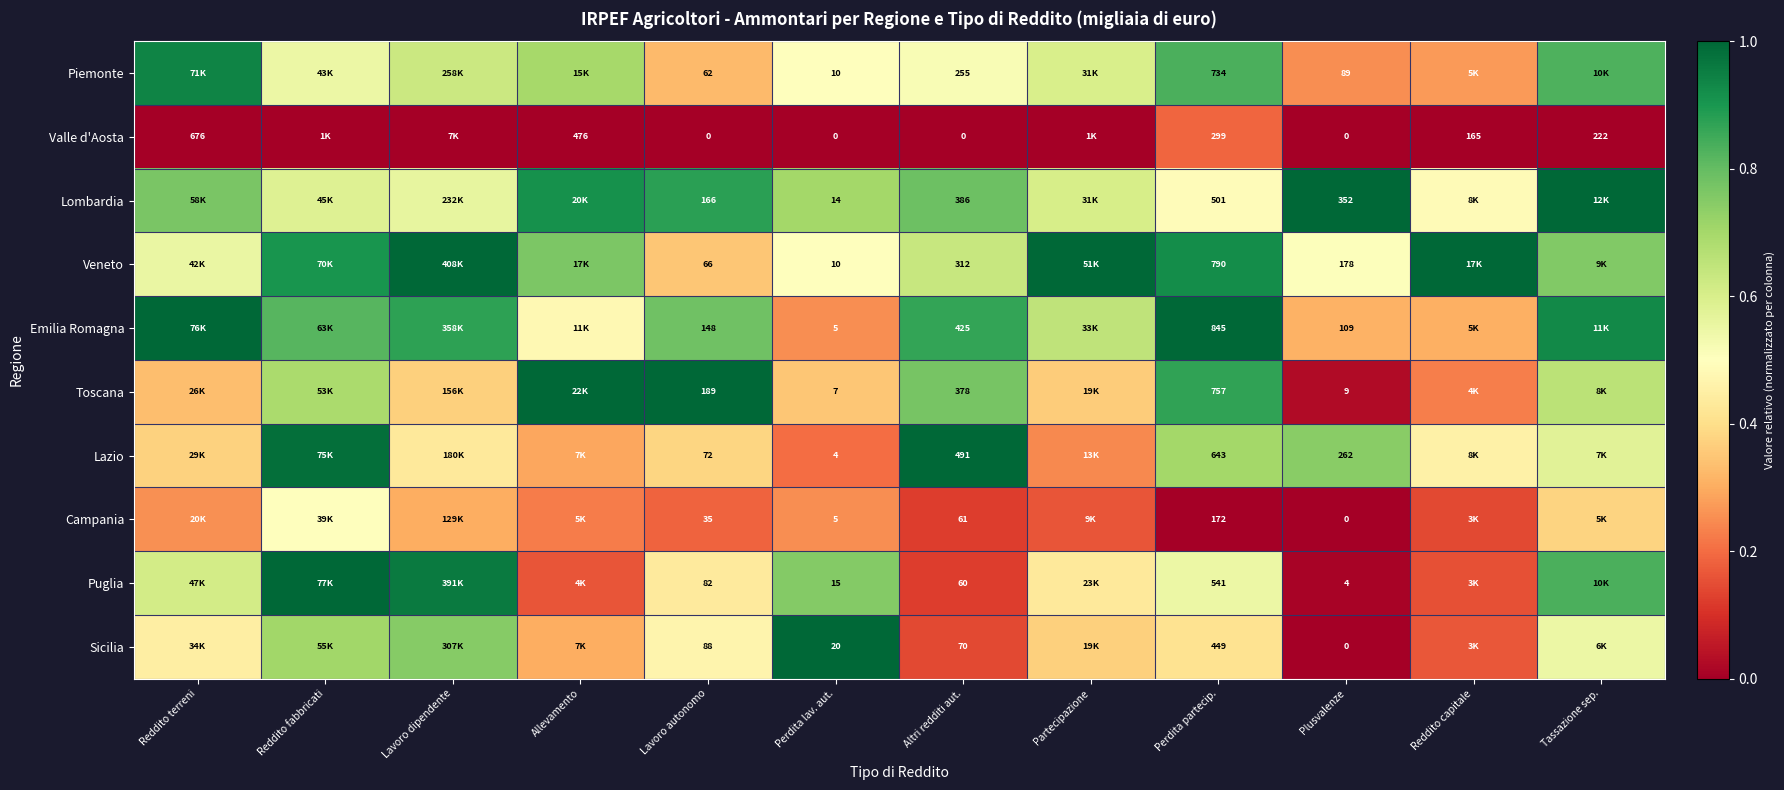

Between Reddito fabbricati and Reddito terreni, which is larger?

Reddito terreni